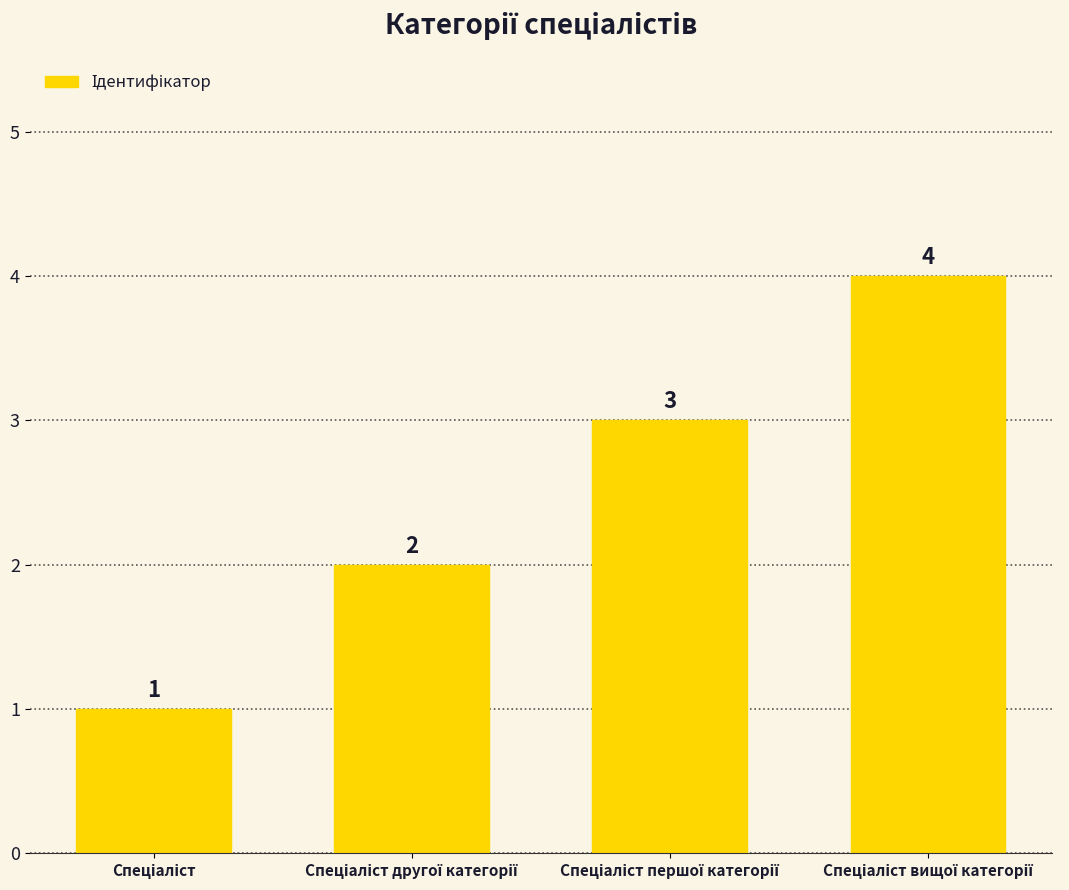

What is the sum of all values?

10